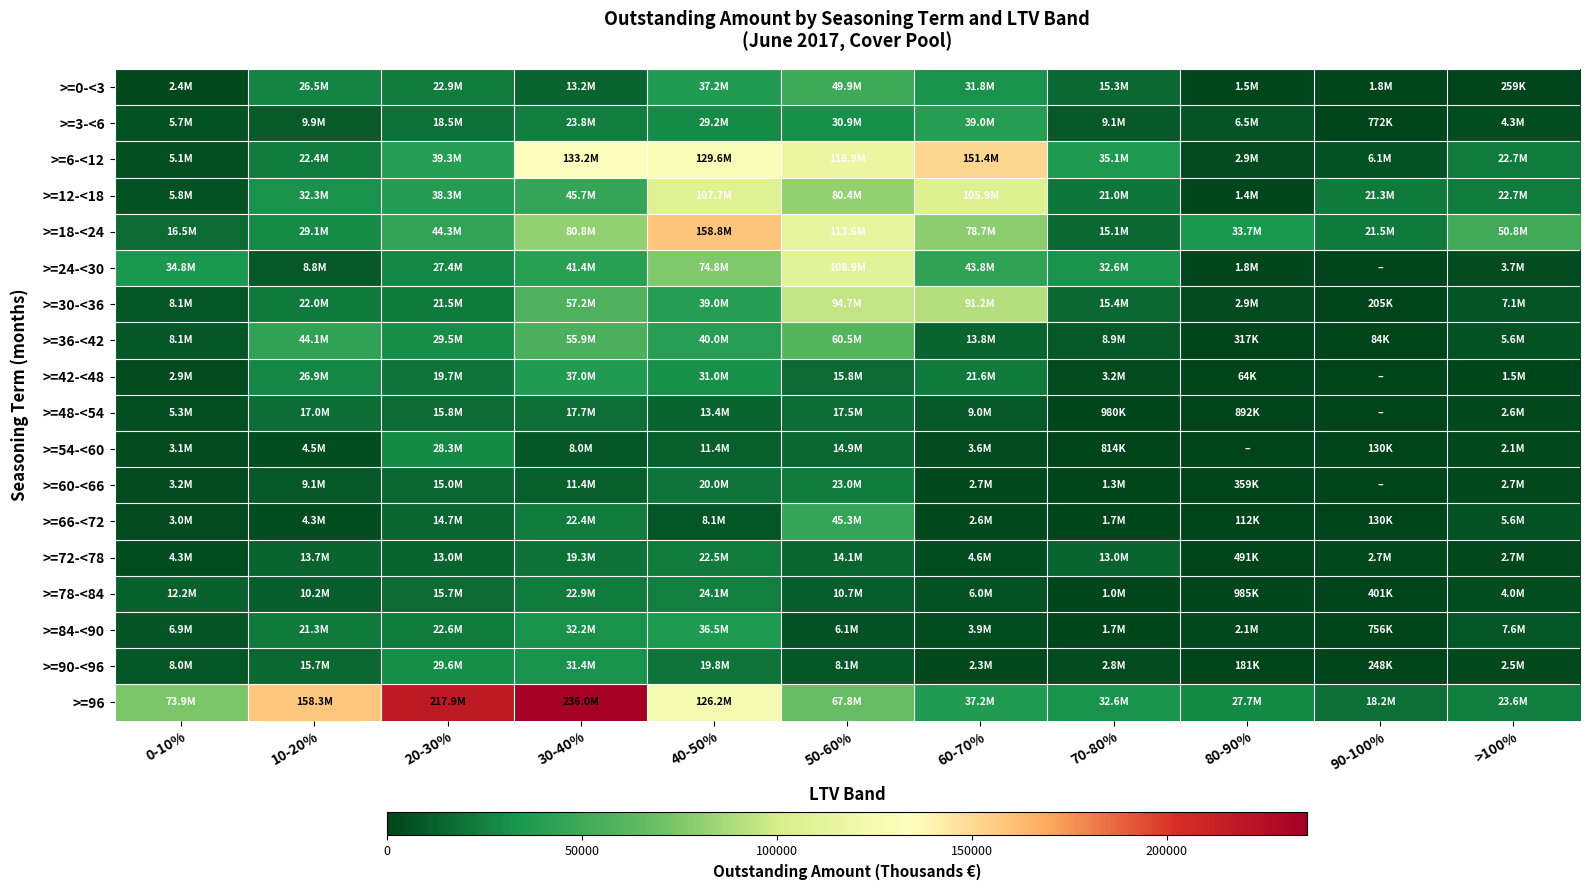

Reading left to right, list all the values displayed in this chart.

>=0-<3: 0-10%=2377.5	10-20%=26473.3	20-30%=22871.8	30-40%=13244.2	40-50%=37155.1	50-60%=49947.5	60-70%=31815.9	70-80%=15340.8	80-90%=1505.6	90-100%=1813.6	>100%=258.7
>=3-<6: 0-10%=5692.5	10-20%=9876.6	20-30%=18537.0	30-40%=23765.4	40-50%=29246.0	50-60%=30887.2	60-70%=39016.9	70-80%=9087.6	80-90%=6499.5	90-100%=771.9	>100%=4346.3
>=6-<12: 0-10%=5120.9	10-20%=22446.4	20-30%=39272.5	30-40%=133163.8	40-50%=129557.4	50-60%=116938.4	60-70%=151441.7	70-80%=35081.7	80-90%=2933.4	90-100%=6127.4	>100%=22724.0
>=12-<18: 0-10%=5772.8	10-20%=32266.8	20-30%=38343.1	30-40%=45730.8	40-50%=107745.8	50-60%=80378.3	60-70%=105934.0	70-80%=20966.9	80-90%=1389.2	90-100%=21347.2	>100%=22657.1
>=18-<24: 0-10%=16531.7	10-20%=29121.4	20-30%=44270.1	30-40%=80780.8	40-50%=158822.8	50-60%=113568.0	60-70%=78663.0	70-80%=15099.0	80-90%=33700.8	90-100%=21506.7	>100%=50847.0
>=24-<30: 0-10%=34830.8	10-20%=8754.6	20-30%=27350.9	30-40%=41357.5	40-50%=74801.3	50-60%=108904.7	60-70%=43849.6	70-80%=32603.0	80-90%=1779.6	90-100%=0.0	>100%=3680.4
>=30-<36: 0-10%=8052.5	10-20%=22024.1	20-30%=21521.8	30-40%=57229.1	40-50%=39025.6	50-60%=94728.3	60-70%=91189.0	70-80%=15375.3	80-90%=2899.9	90-100%=205.1	>100%=7135.5
>=36-<42: 0-10%=8124.7	10-20%=44148.6	20-30%=29532.3	30-40%=55892.1	40-50%=40023.6	50-60%=60503.3	60-70%=13766.7	70-80%=8888.9	80-90%=317.2	90-100%=84.4	>100%=5576.8
>=42-<48: 0-10%=2871.1	10-20%=26860.2	20-30%=19741.0	30-40%=36983.4	40-50%=30959.1	50-60%=15833.5	60-70%=21556.6	70-80%=3166.7	80-90%=64.4	90-100%=0.0	>100%=1488.2
>=48-<54: 0-10%=5292.8	10-20%=16979.4	20-30%=15828.4	30-40%=17692.9	40-50%=13438.7	50-60%=17517.6	60-70%=9036.1	70-80%=980.0	80-90%=892.0	90-100%=0.0	>100%=2631.5
>=54-<60: 0-10%=3071.6	10-20%=4536.2	20-30%=28319.9	30-40%=8015.6	40-50%=11410.4	50-60%=14852.6	60-70%=3583.3	70-80%=814.3	80-90%=0.0	90-100%=130.0	>100%=2096.4
>=60-<66: 0-10%=3154.6	10-20%=9063.0	20-30%=15047.0	30-40%=11424.1	40-50%=20017.8	50-60%=23039.9	60-70%=2658.4	70-80%=1294.1	80-90%=358.8	90-100%=0.0	>100%=2671.5
>=66-<72: 0-10%=2988.3	10-20%=4306.4	20-30%=14717.9	30-40%=22400.4	40-50%=8129.2	50-60%=45280.8	60-70%=2611.6	70-80%=1727.6	80-90%=112.2	90-100%=130.0	>100%=5628.6
>=72-<78: 0-10%=4268.2	10-20%=13691.5	20-30%=12961.2	30-40%=19299.8	40-50%=22468.1	50-60%=14099.9	60-70%=4605.5	70-80%=13001.0	80-90%=490.7	90-100%=2689.5	>100%=2669.9
>=78-<84: 0-10%=12204.7	10-20%=10211.3	20-30%=15728.8	30-40%=22869.8	40-50%=24145.5	50-60%=10701.7	60-70%=6012.0	70-80%=1004.3	80-90%=984.5	90-100%=401.0	>100%=3990.9
>=84-<90: 0-10%=6868.0	10-20%=21319.2	20-30%=22606.6	30-40%=32171.0	40-50%=36494.4	50-60%=6140.3	60-70%=3853.3	70-80%=1686.0	80-90%=2083.3	90-100%=755.8	>100%=7562.4
>=90-<96: 0-10%=8041.1	10-20%=15663.3	20-30%=29578.5	30-40%=31403.5	40-50%=19789.8	50-60%=8119.3	60-70%=2303.0	70-80%=2821.9	80-90%=180.7	90-100%=248.0	>100%=2548.3
>=96: 0-10%=73855.2	10-20%=158317.0	20-30%=217920.8	30-40%=236039.1	40-50%=126247.7	50-60%=67753.2	60-70%=37182.5	70-80%=32610.0	80-90%=27719.2	90-100%=18202.2	>100%=23648.3